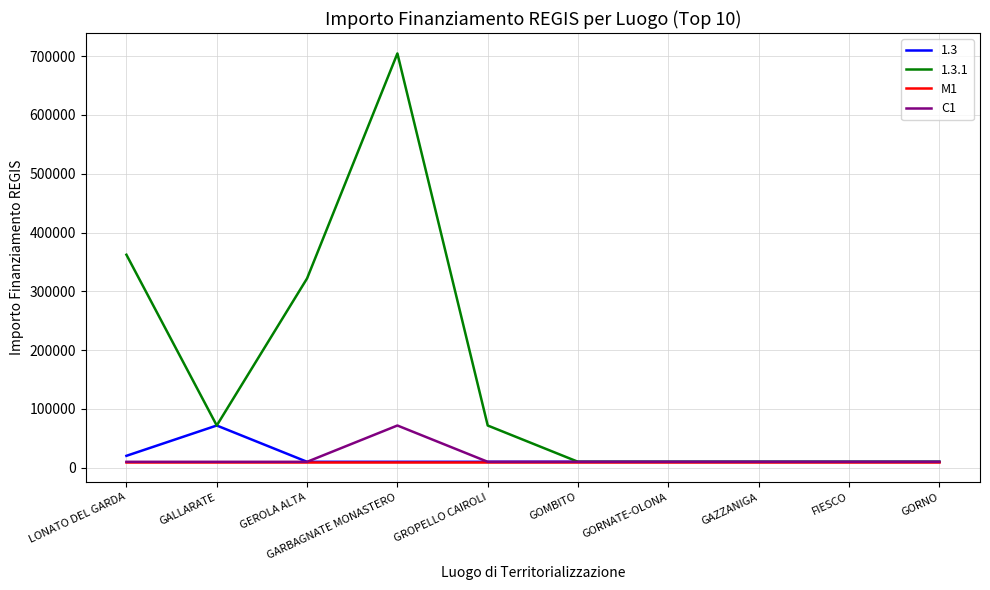

At which category does the chart reach its peak across all series?

GARBAGNATE MONASTERO